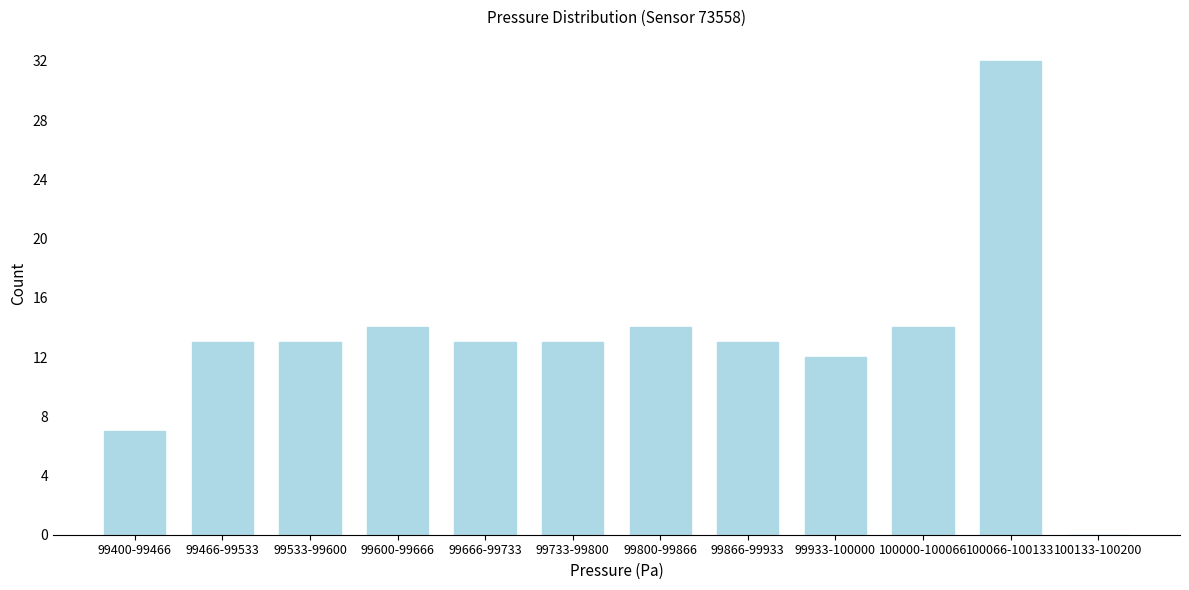

Reading left to right, list all the values displayed in this chart.

99400-99466=7	99466-99533=13	99533-99600=13	99600-99666=14	99666-99733=13	99733-99800=13	99800-99866=14	99866-99933=13	99933-100000=12	100000-100066=14	100066-100133=32	100133-100200=0